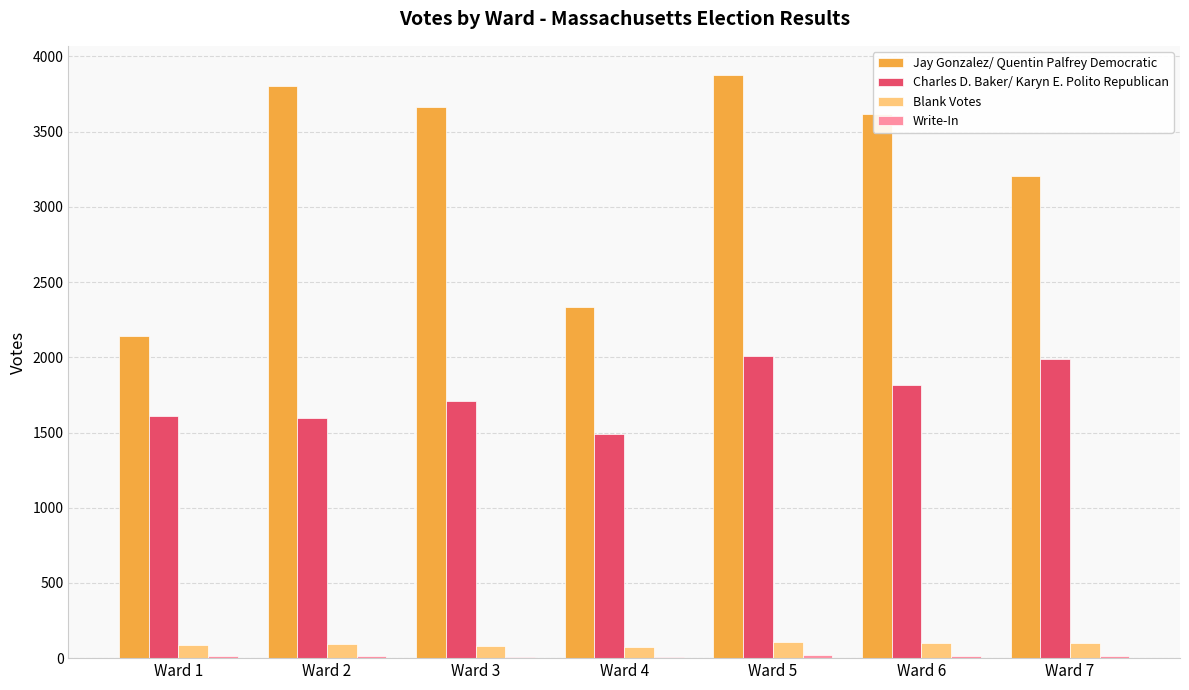

What is the sum of all Blank Votes values?

642